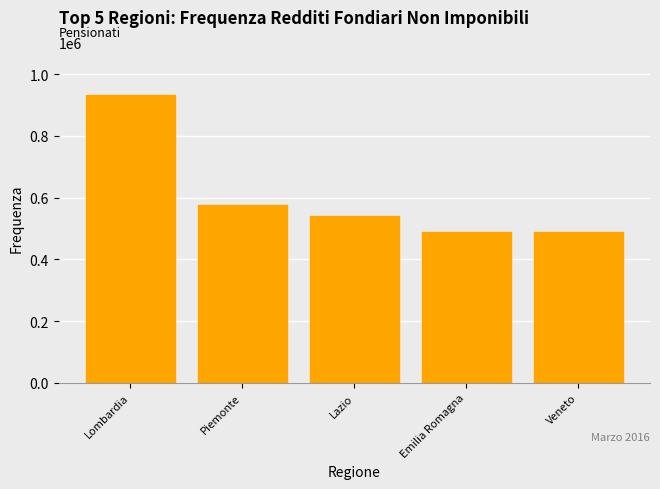

What is the value of the 5th bar from the left?

489015